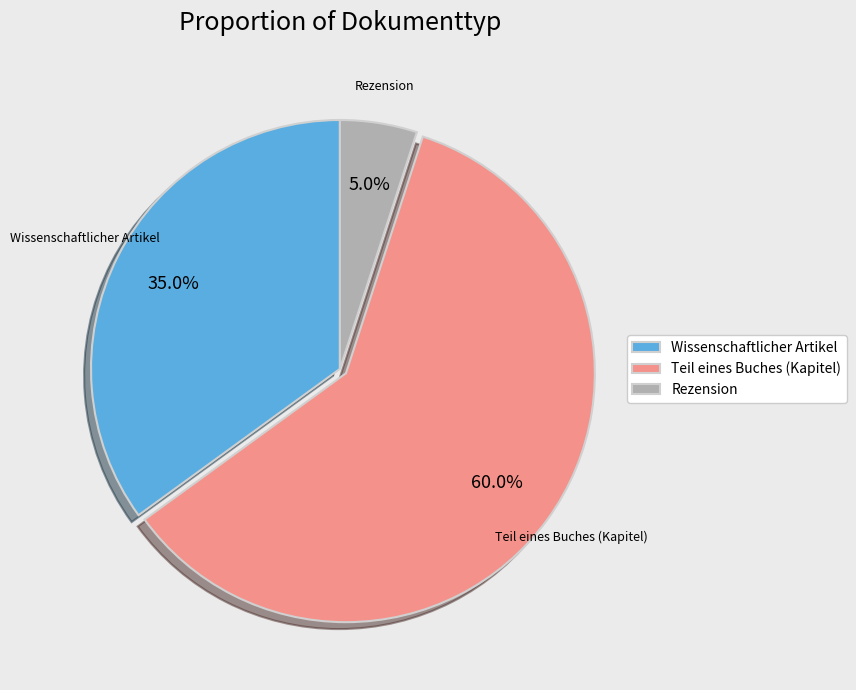

Approximately how many times larger is the value at Teil eines Buches (Kapitel) compared to Wissenschaftlicher Artikel?

1.7